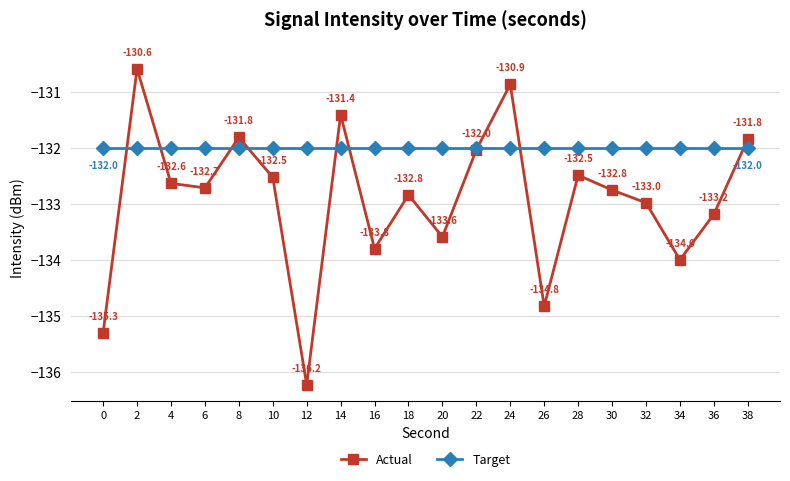

Which series ends up on top after the final intersection of Target and Actual?

Actual